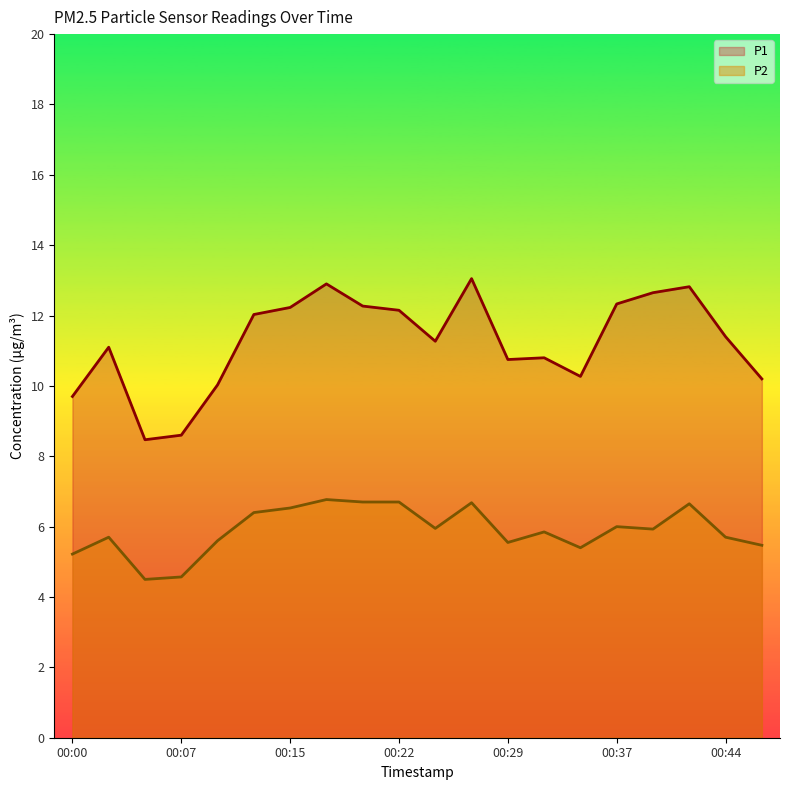

At which category does the chart reach its minimum across all series?

00:05